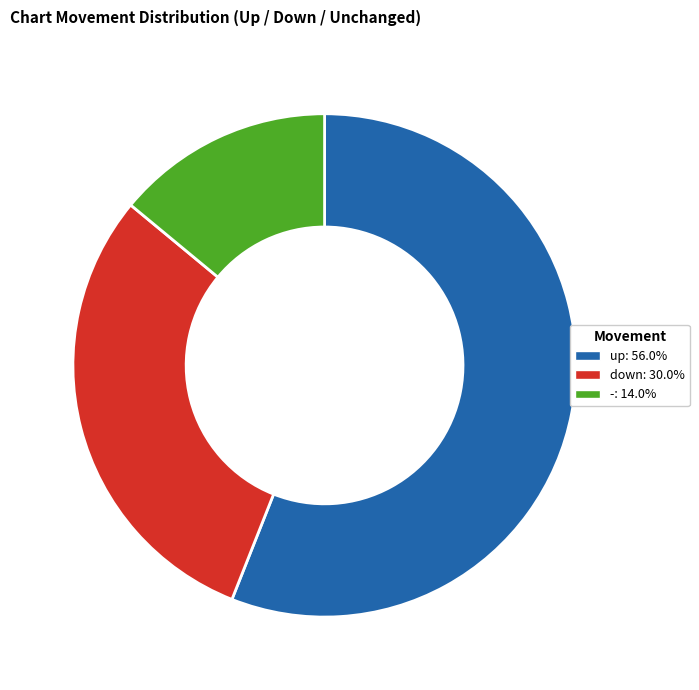

Do up and down together represent more than half of the pie?

Yes